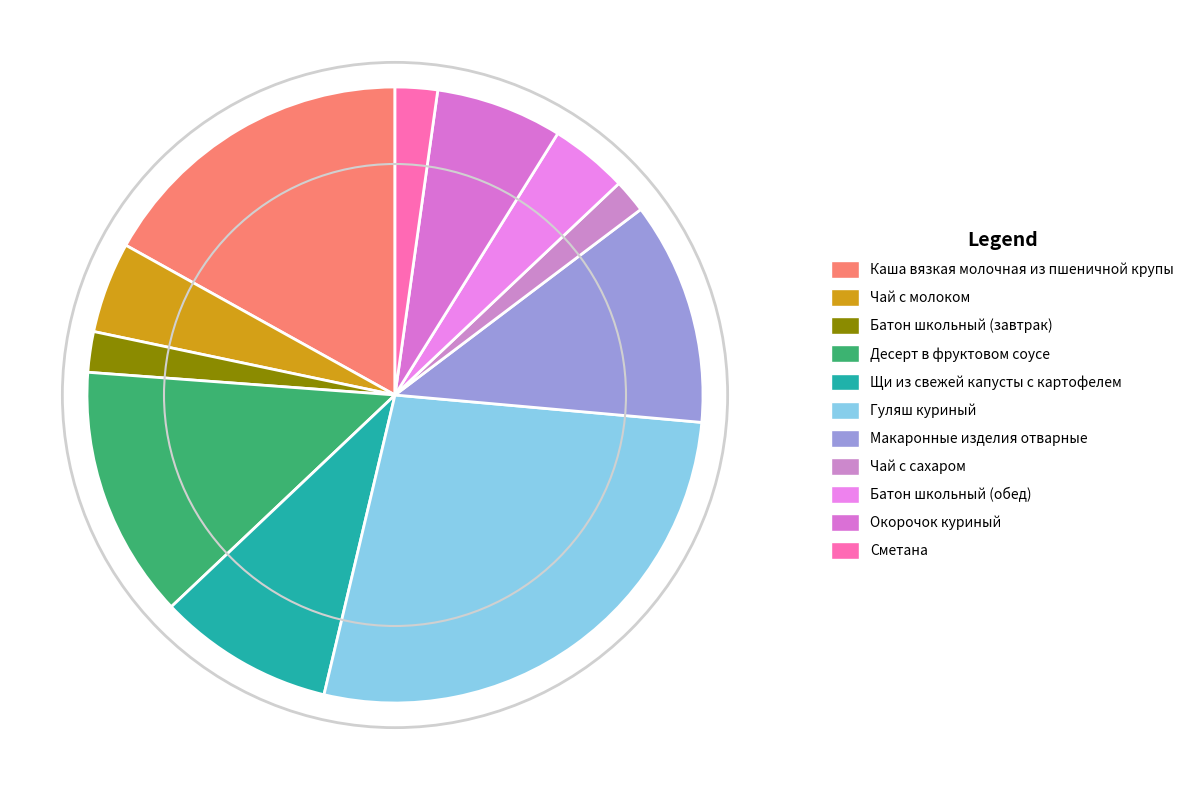

Between Каша вязкая молочная из пшеничной крупы and Сметана, which is larger?

Каша вязкая молочная из пшеничной крупы